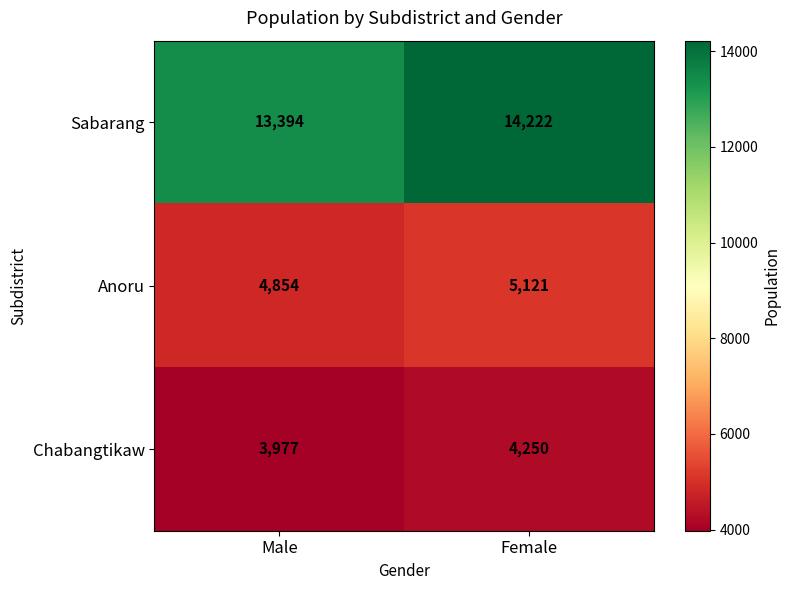

What is the difference between the highest and lowest values at Female?

9972